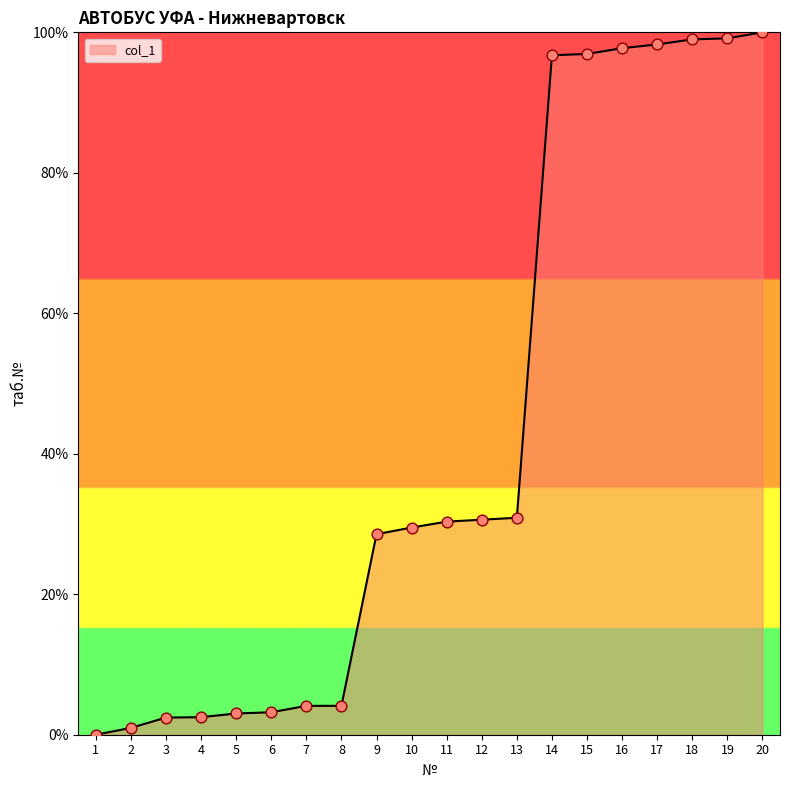

What is the change in value from 8 to 18?

+94.9